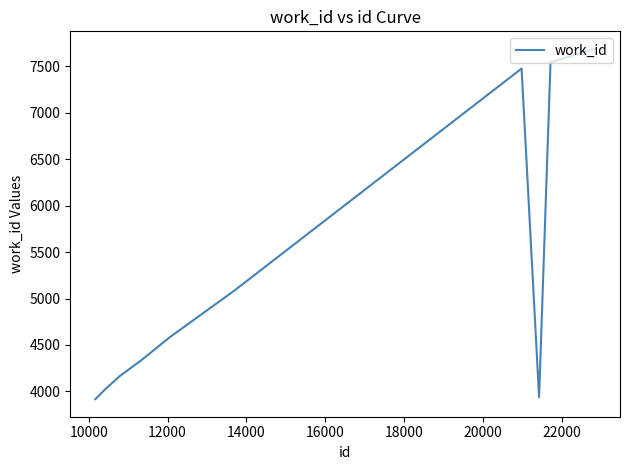

What is the difference between the maximum and minimum values?

3772